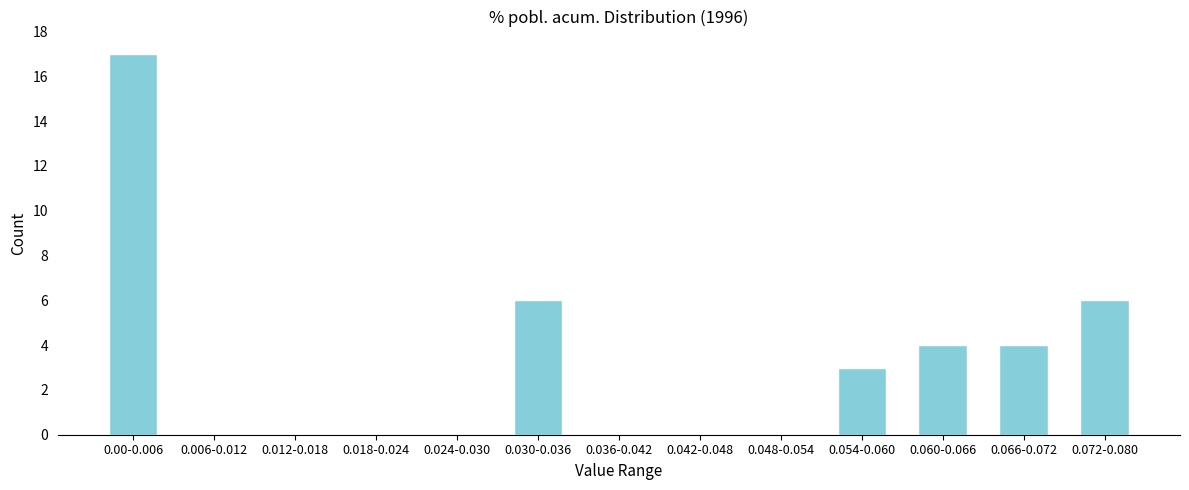

Reading right to left, list all the values displayed in this chart.

0.072-0.080=6	0.066-0.072=4	0.060-0.066=4	0.054-0.060=3	0.048-0.054=0	0.042-0.048=0	0.036-0.042=0	0.030-0.036=6	0.024-0.030=0	0.018-0.024=0	0.012-0.018=0	0.006-0.012=0	0.00-0.006=17